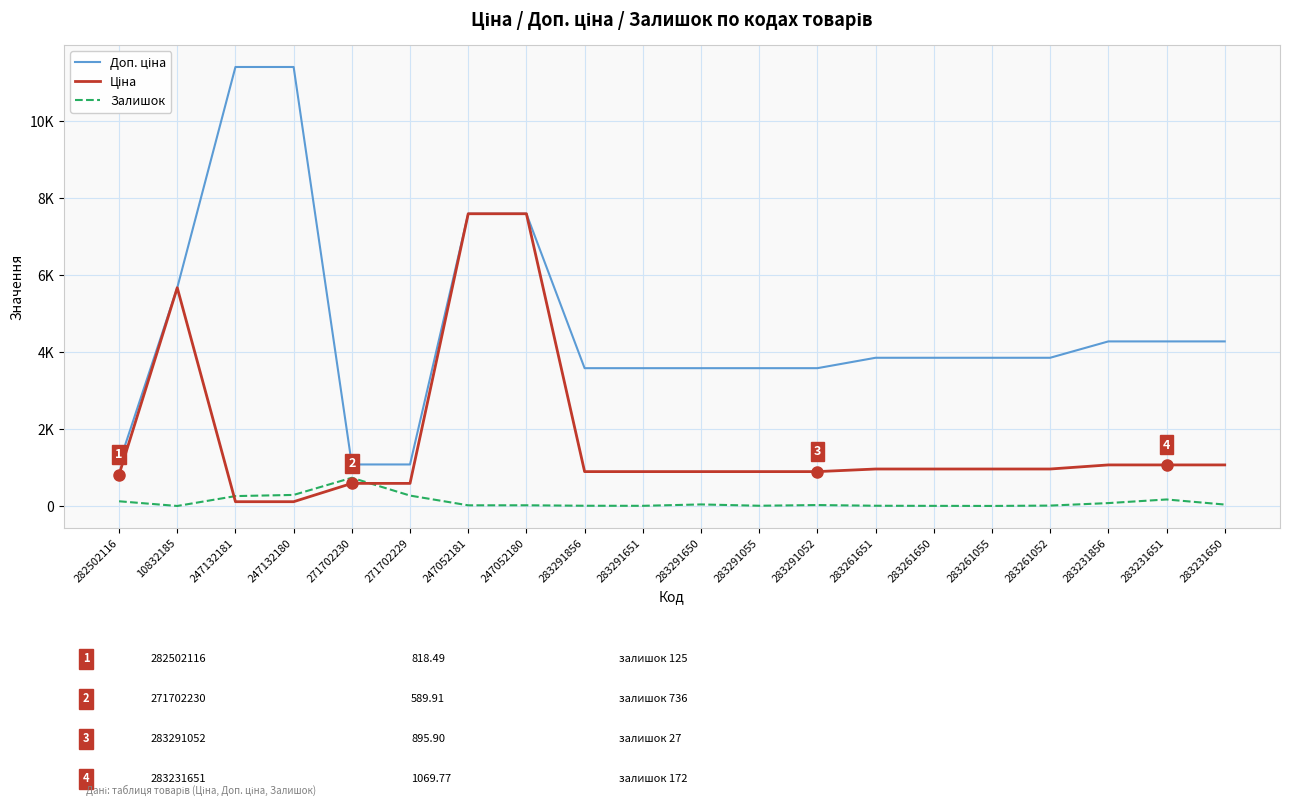

What is the difference between the Ціна values at 247132181 and 271702229?

475.8